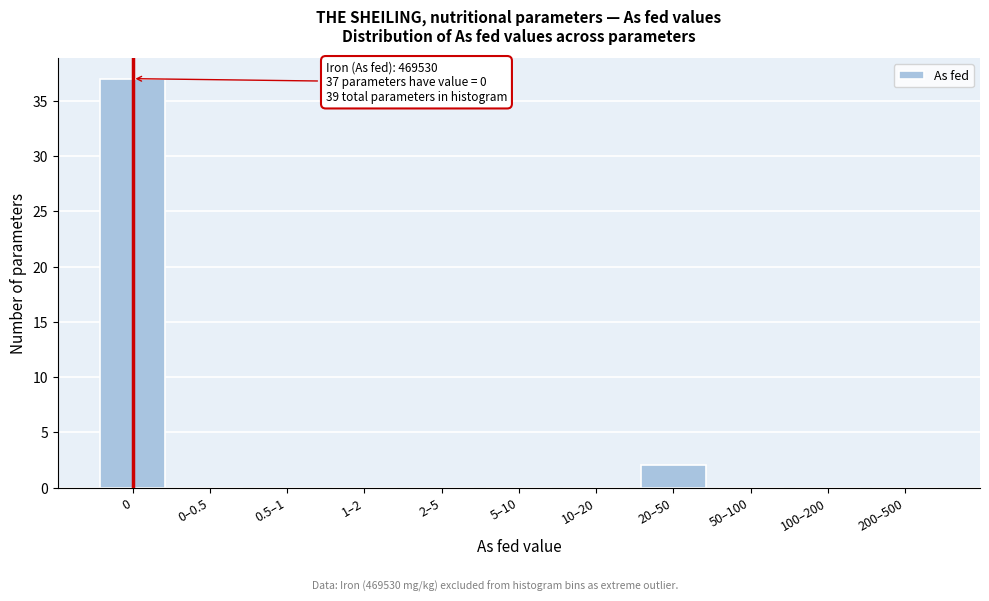

Reading left to right, list all the values displayed in this chart.

0=37	0–0.5=0	0.5–1=0	1–2=0	2–5=0	5–10=0	10–20=0	20–50=2	50–100=0	100–200=0	200–500=0